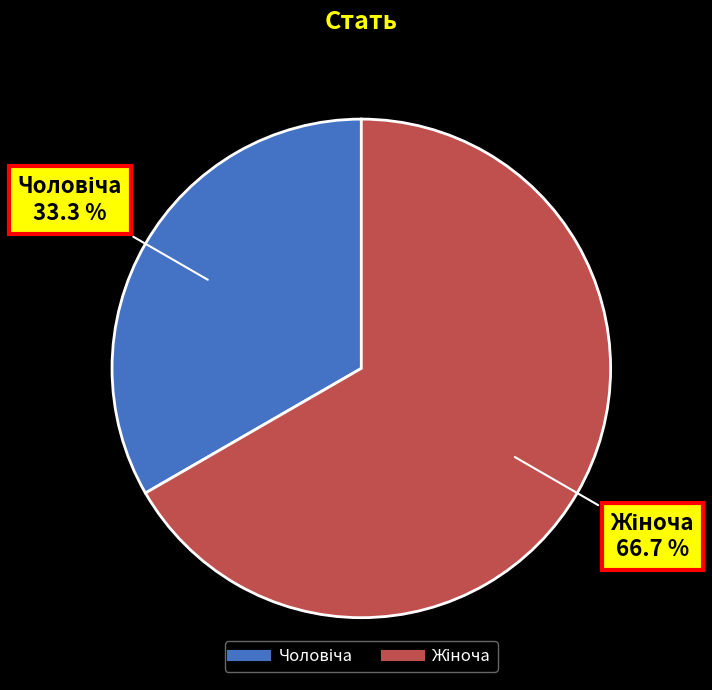

Does any single category account for the majority?

Yes